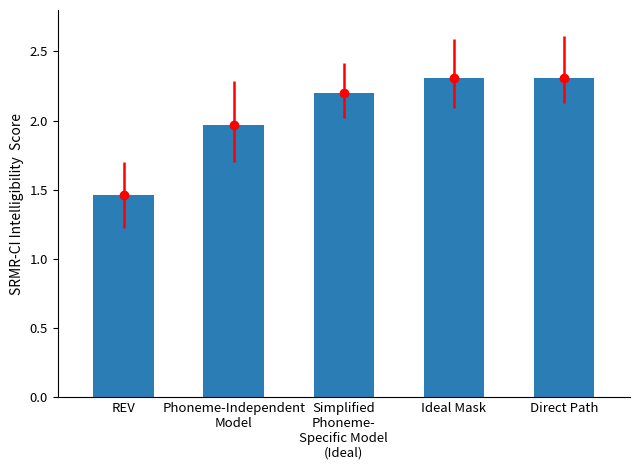

Between Ideal Mask and REV, which is larger?

Ideal Mask